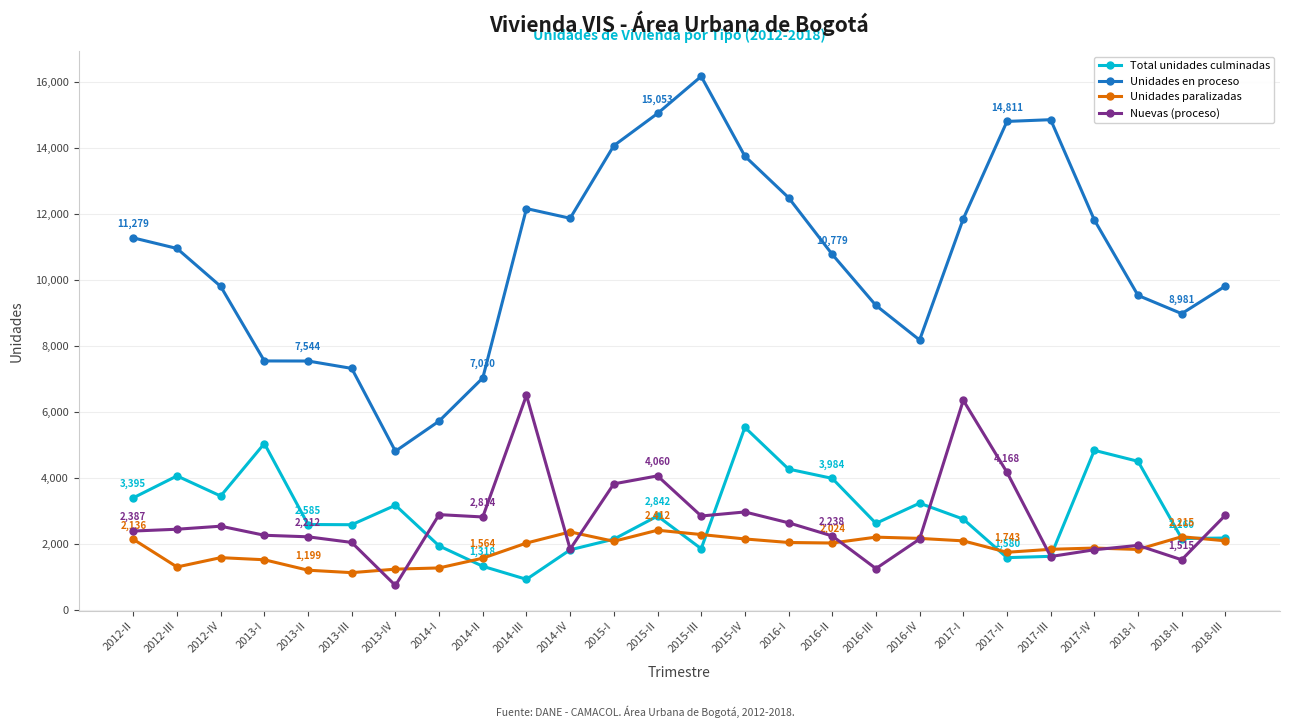

At which category does Total unidades culminadas reach its first local peak?

2012-III